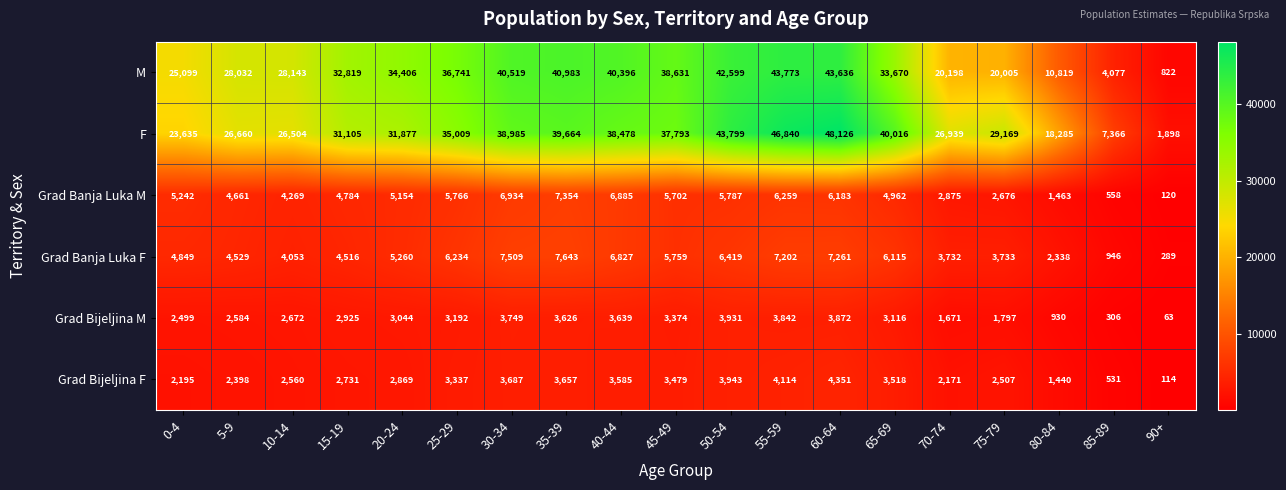

Count the number of categories in the chart.

19